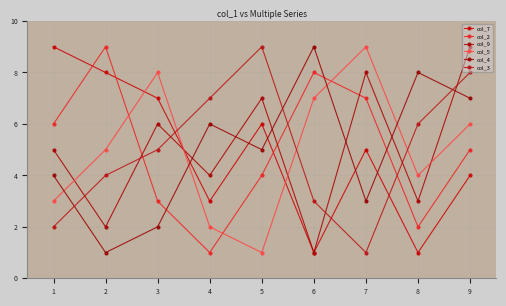

Reading left to right, extract all data points from this chart.

col_7: 1=9	2=8	3=7	4=3	5=6	6=1	7=5	8=1	9=4
col_2: 1=6	2=9	3=3	4=1	5=4	6=8	7=7	8=2	9=5
col_9: 1=5	2=2	3=6	4=4	5=7	6=1	7=8	8=3	9=9
col_5: 1=3	2=5	3=8	4=2	5=1	6=7	7=9	8=4	9=6
col_4: 1=4	2=1	3=2	4=6	5=5	6=9	7=3	8=8	9=7
col_3: 1=2	2=4	3=5	4=7	5=9	6=3	7=1	8=6	9=8